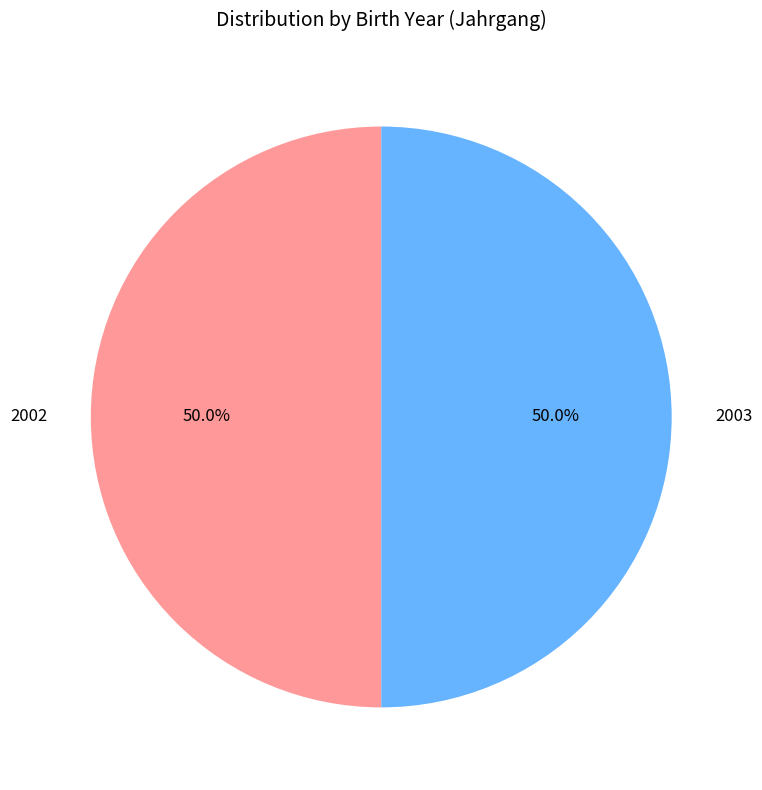

To the nearest percent, what is the difference between the largest and smallest slice percentages?

0%